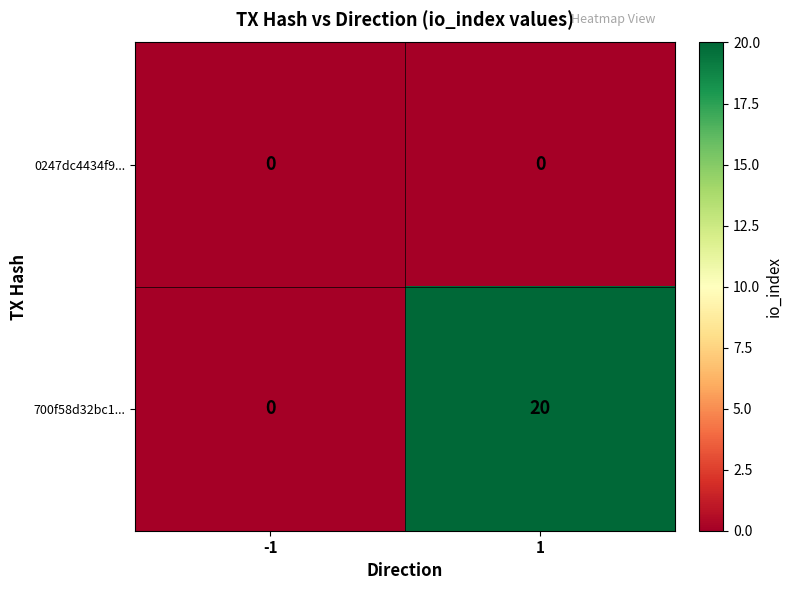

At how many categories does at least one series exceed 4?

1